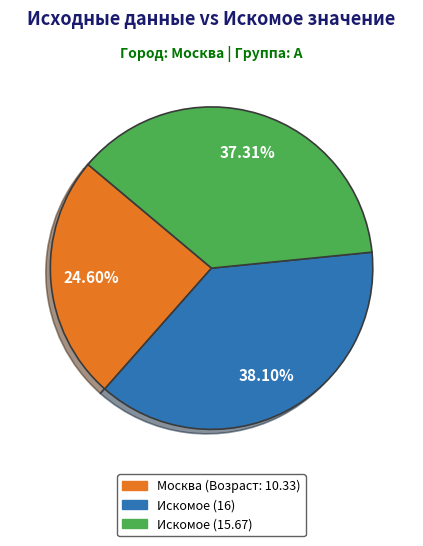

Does any single category account for the majority?

No